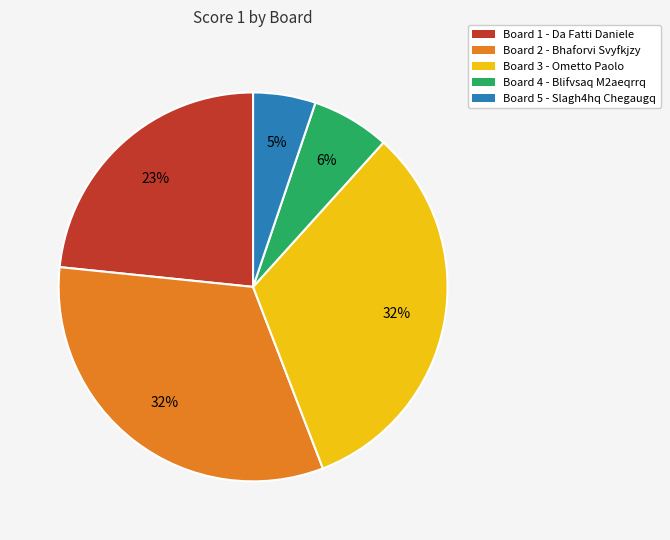

To the nearest percent, what portion does Board 5 - Slagh4hq Chegaugq represent?

5%